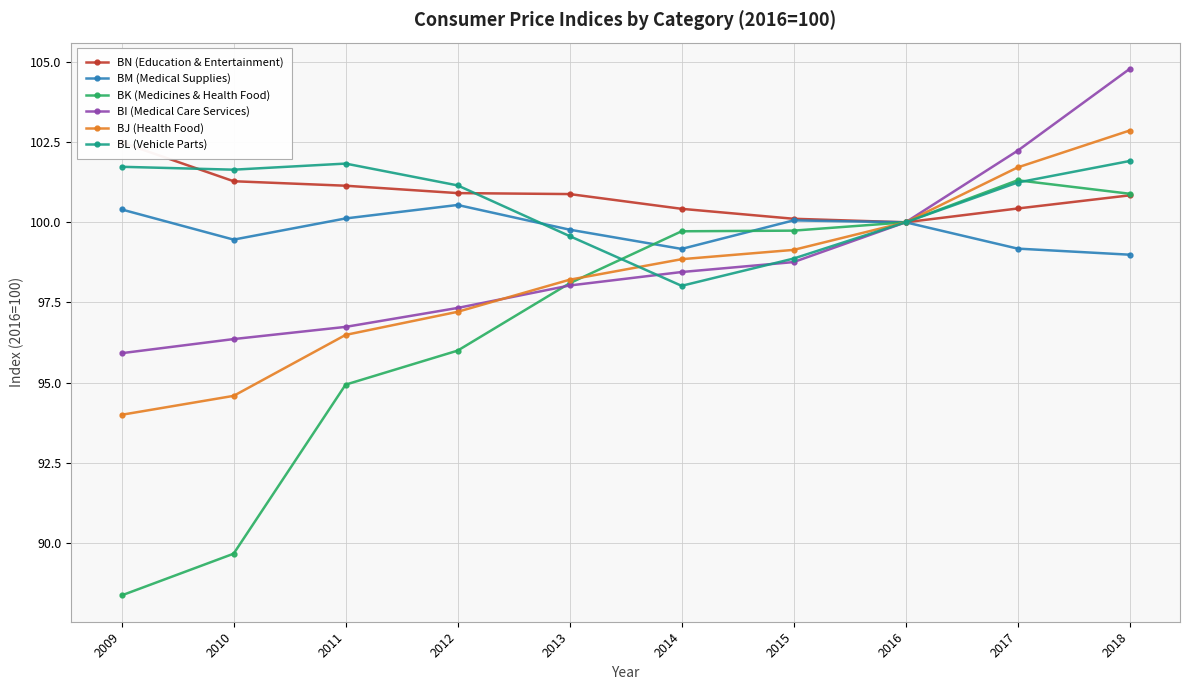

At which category does BM (Medical Supplies) reach its first local valley?

2010